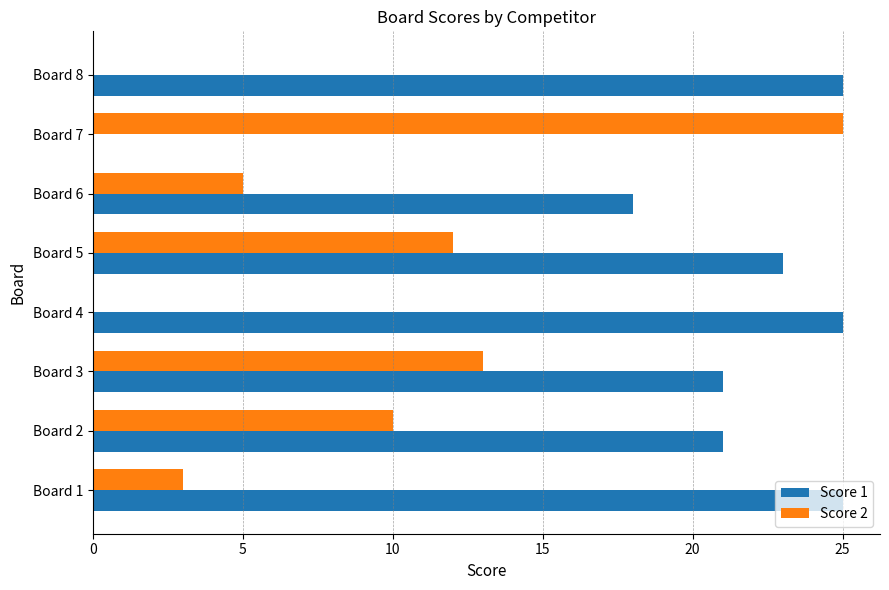

What is the sum of all Score 1 values?

158